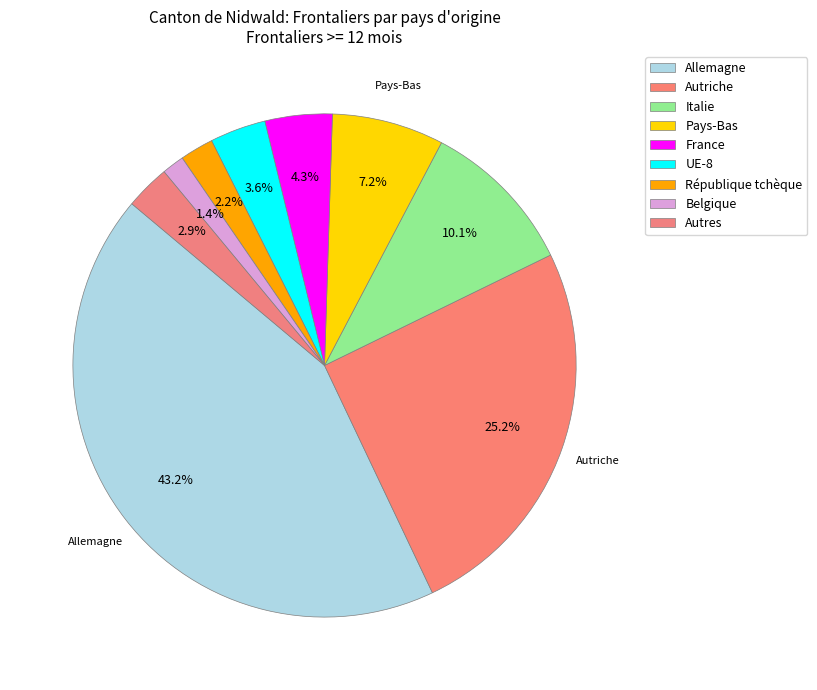

To the nearest percent, what is the difference between the UE-8 and Belgique slice percentages?

2%